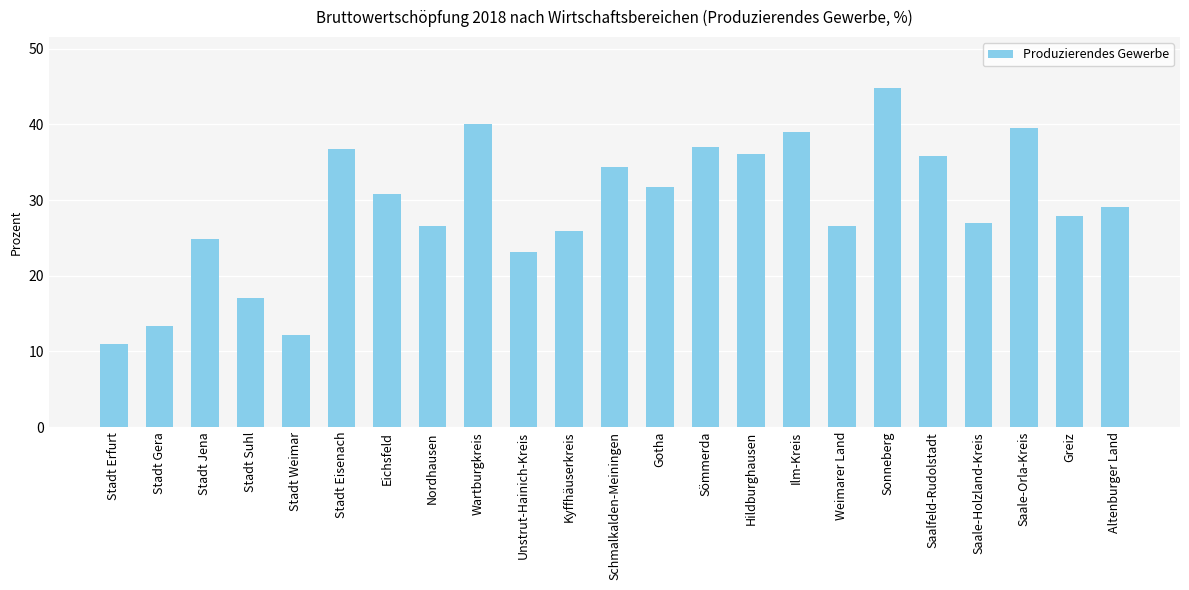

The chart shows a value of 22.9 at Stadt Suhl. True or false?

False